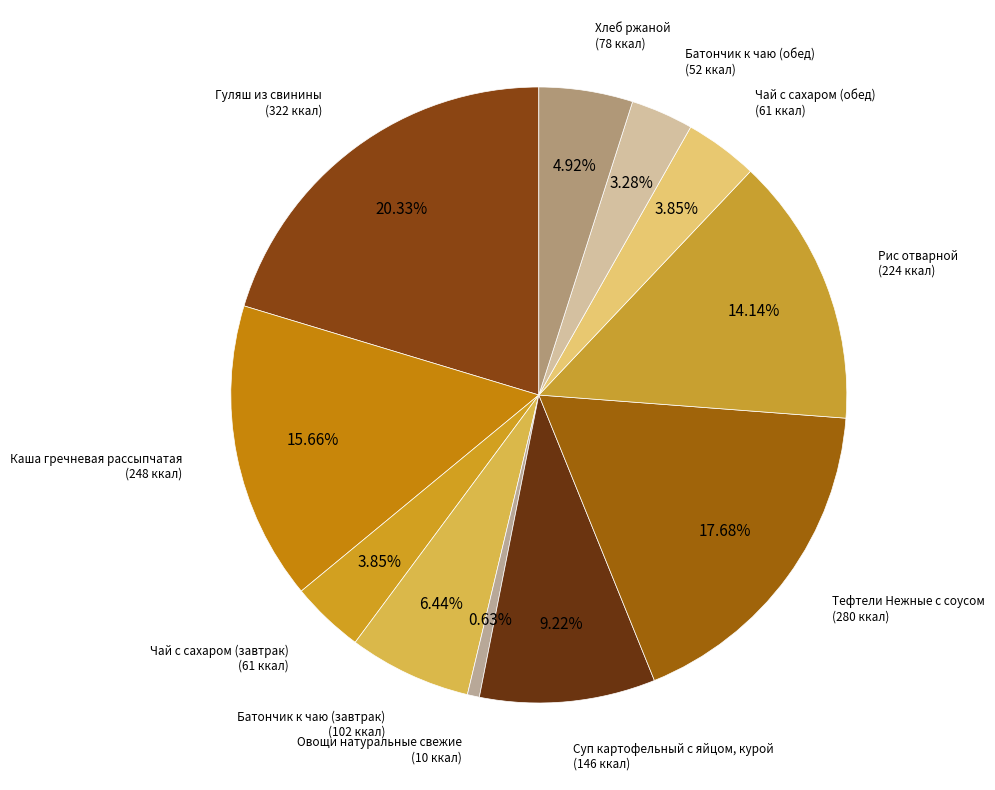

Count the number of slices in the pie.

11